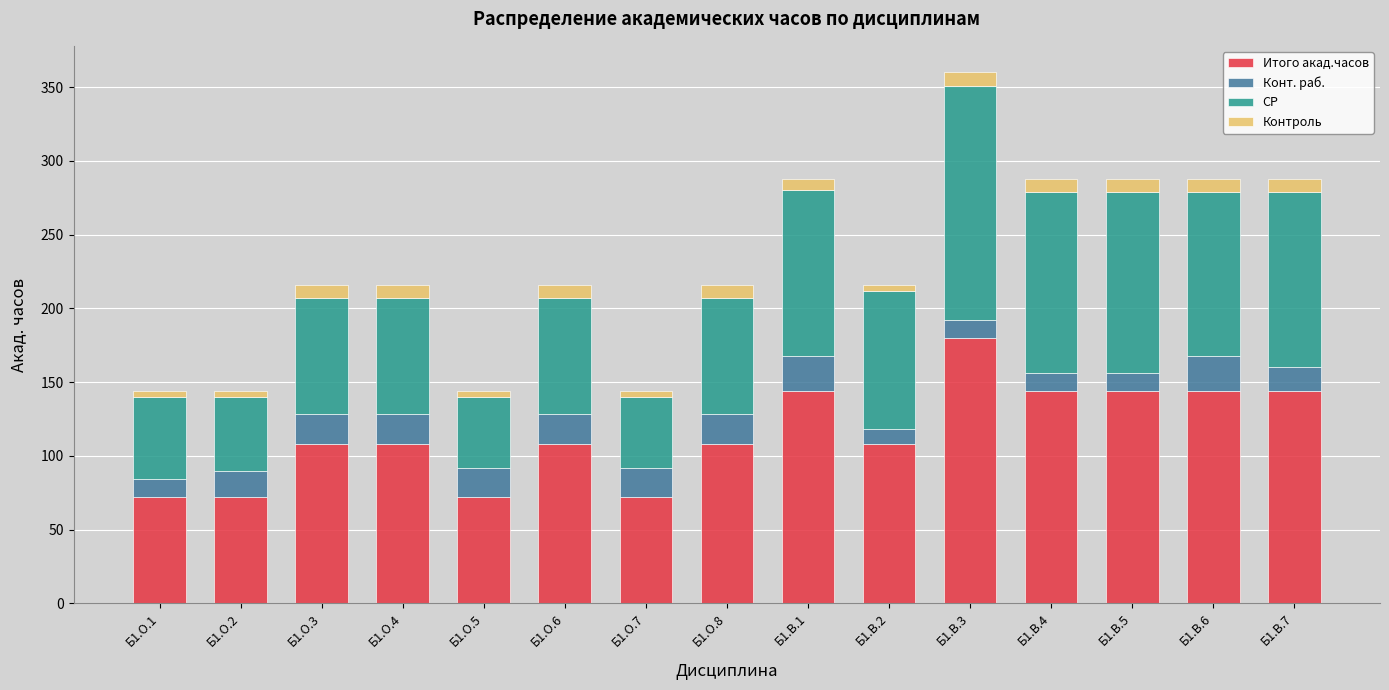

Which category has the highest value in the Итого акад.часов series?

Б1.В.3